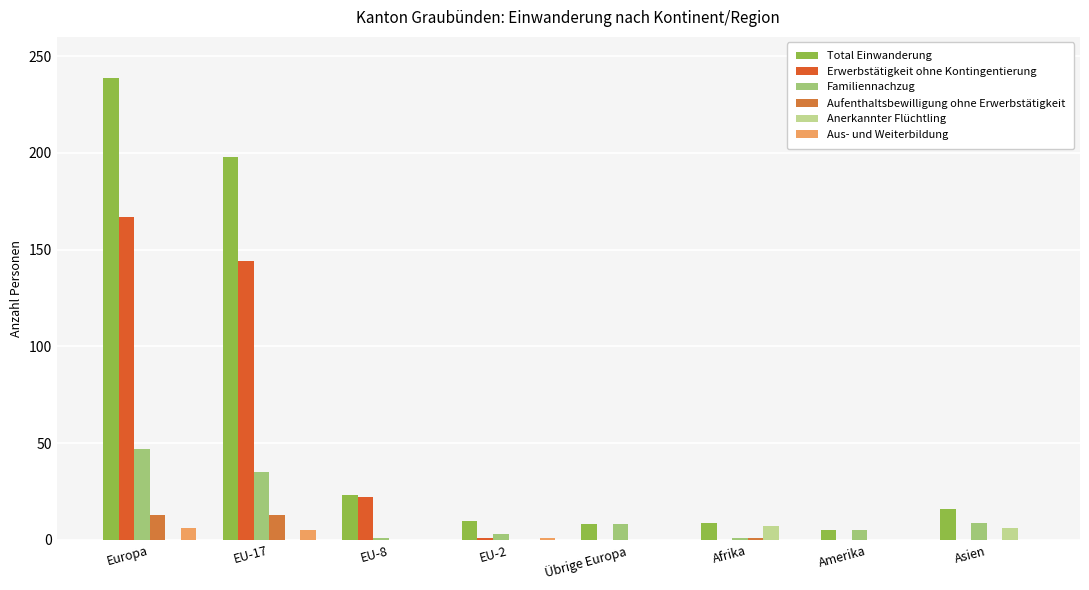

What is the value of the Aufenthaltsbewilligung ohne Erwerbstätigkeit bar at the 6th from the left?

1